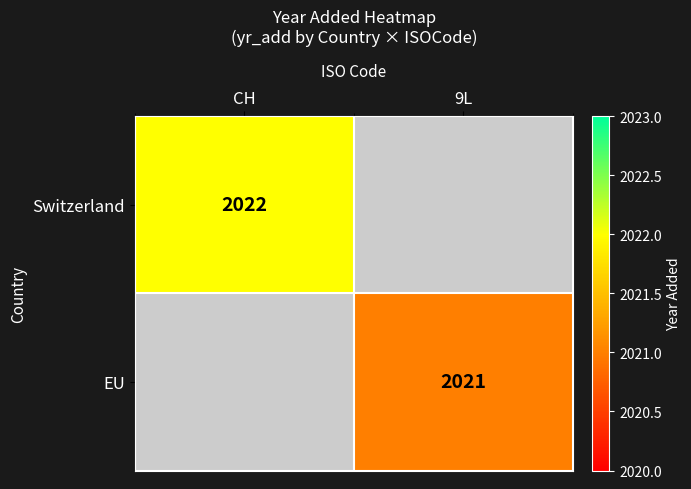

Between 9L and CH, which is larger?

CH